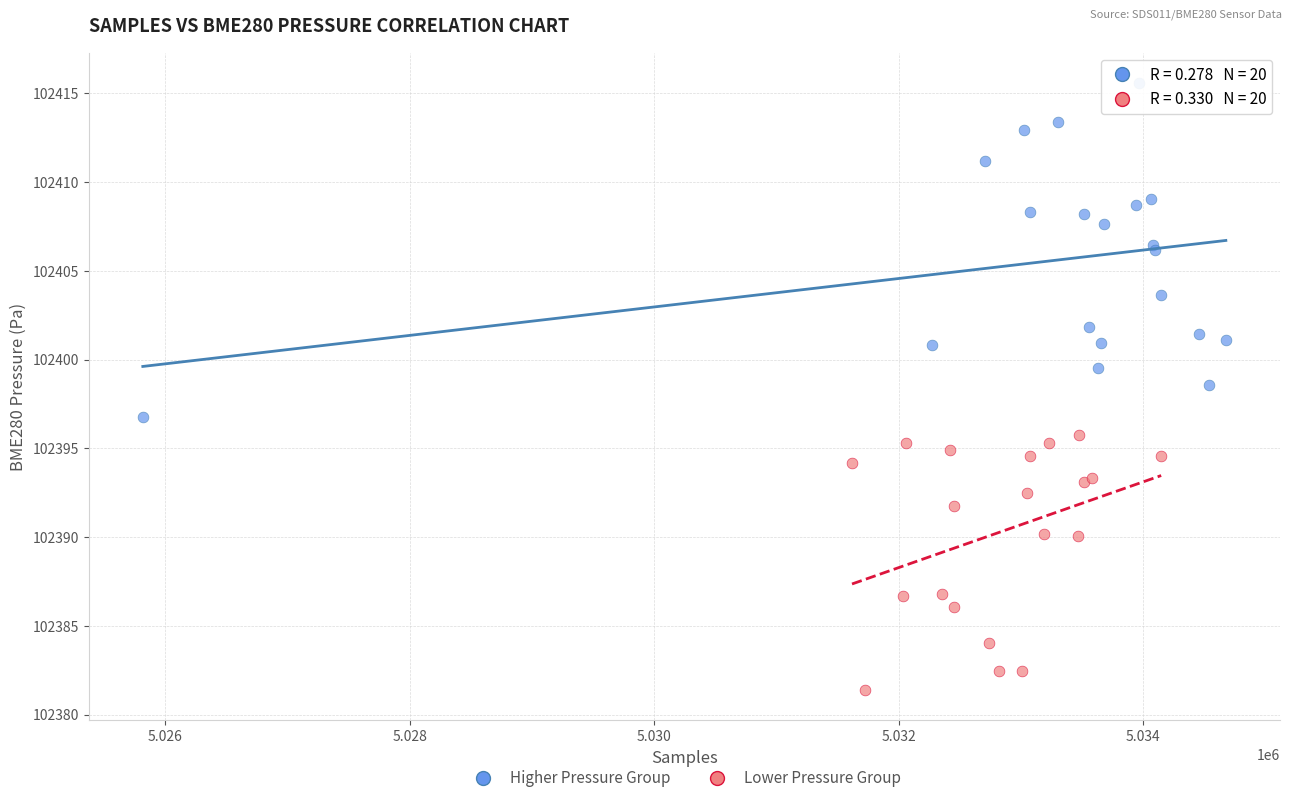

Which series has the widest spread of Y values?

Higher Pressure Group